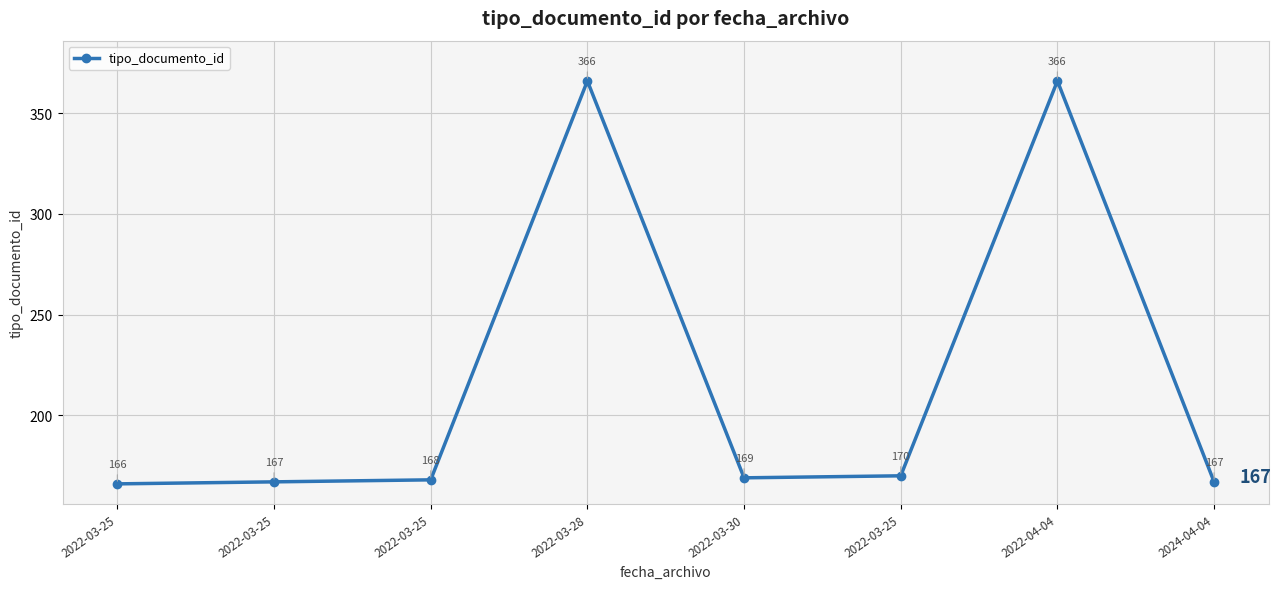

Where is the first local minimum?

2022-03-30